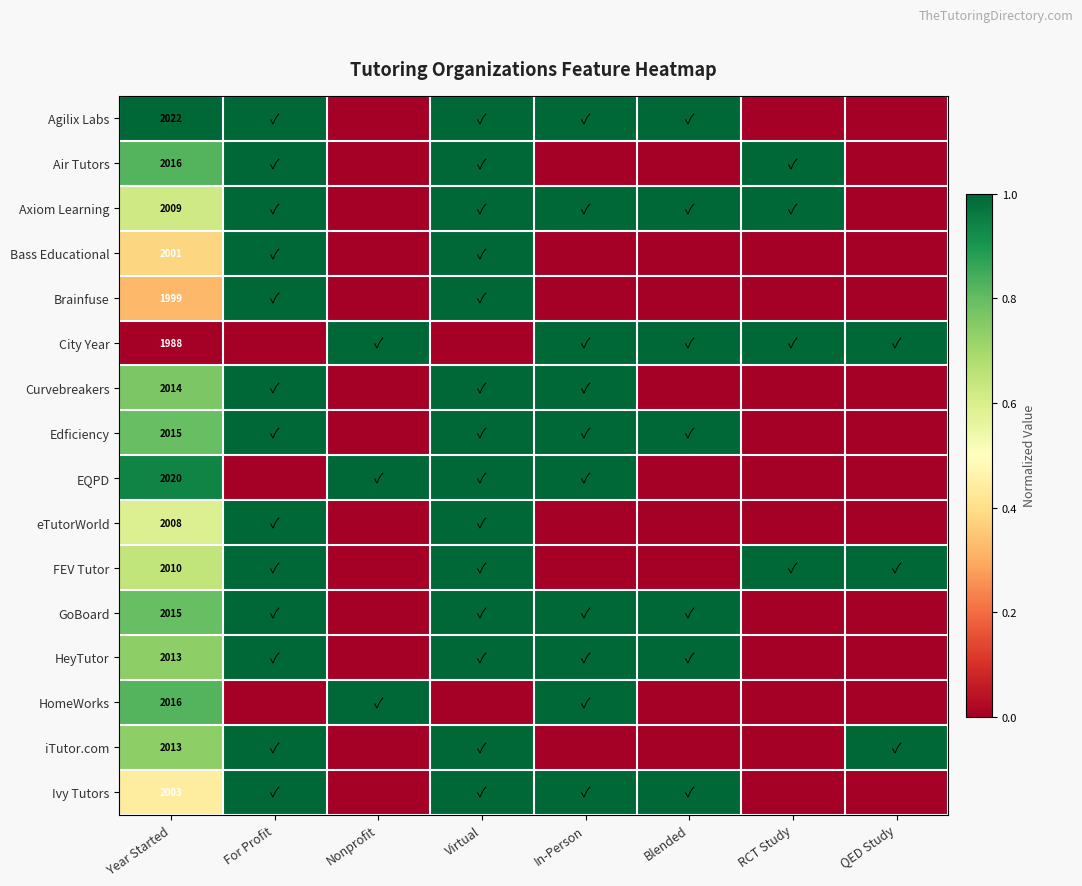

The iTutor.com series shows 788 at Year Started. True or false?

False